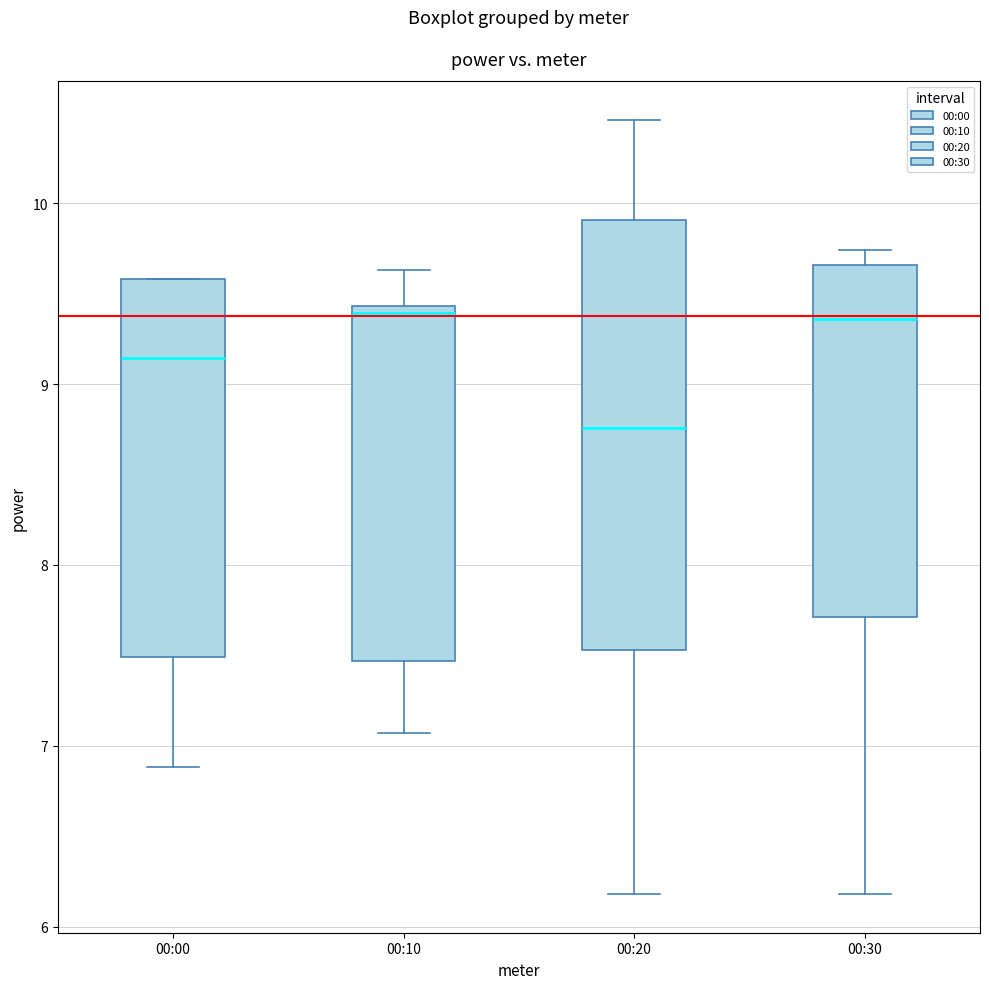

Reading left to right, transcribe this box plot: for each box, give where its median line is, the range the box spans, and where its two whiskers end, as read against the y-axis. The values are not printed on the chart, so give them approximately, as read against the axis.

00:00: median 9.1, box 7.5 to 9.6, whiskers 6.9 to 9.6
00:10: median 9.4 (just below the box's upper edge), box 7.5 to 9.4, whiskers 7.1 to 9.6
00:20: median 8.8, box 7.5 to 9.9, whiskers 6.2 to 10.5
00:30: median 9.4, box 7.7 to 9.7, whiskers 6.2 to 9.7 (just above the box's upper edge)